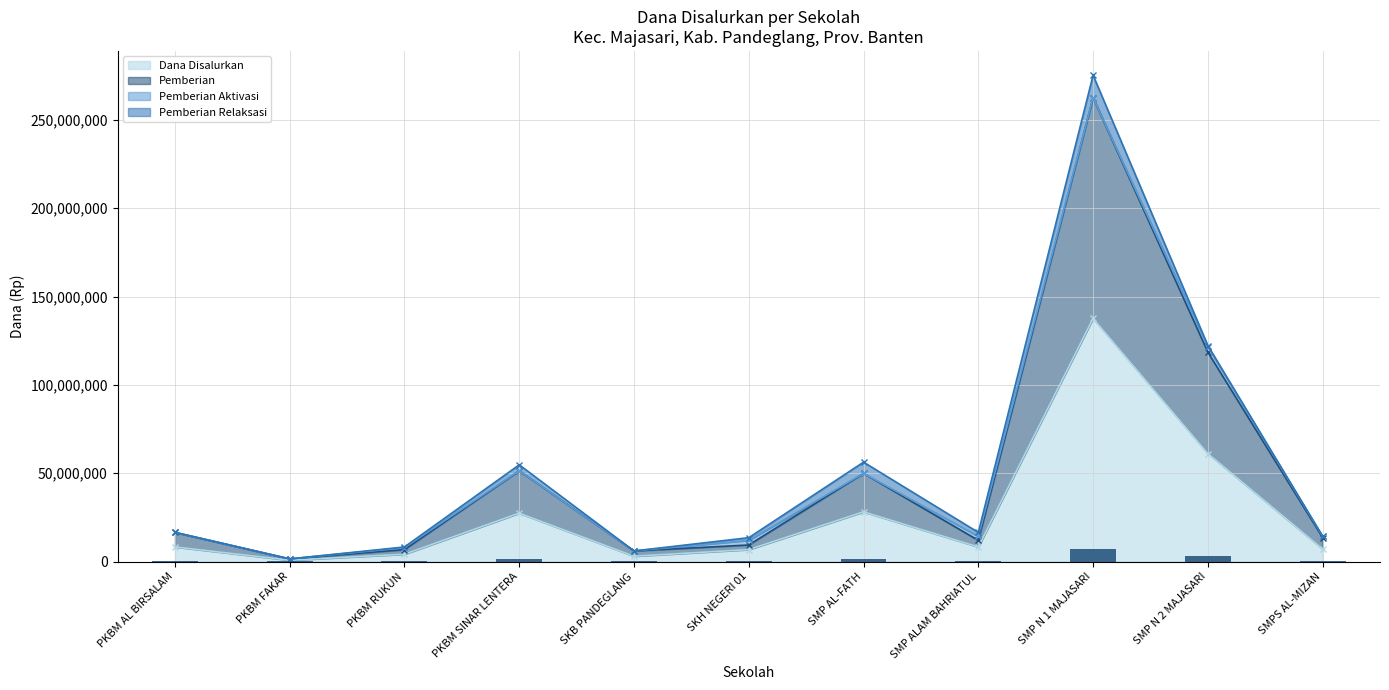

What is the label of the 4th bar from the left?

PKBM SINAR LENTERA